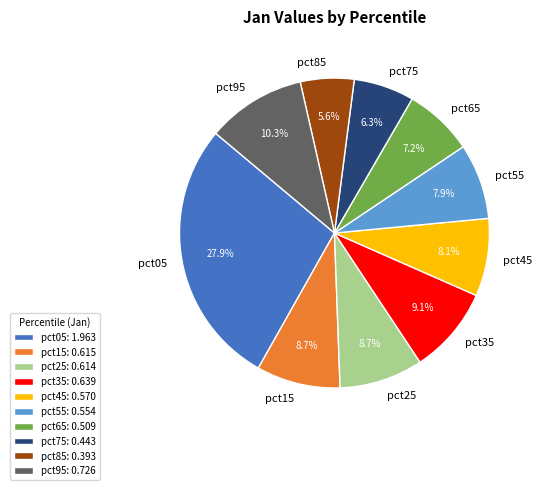

Between pct45 and pct85, which is larger?

pct45